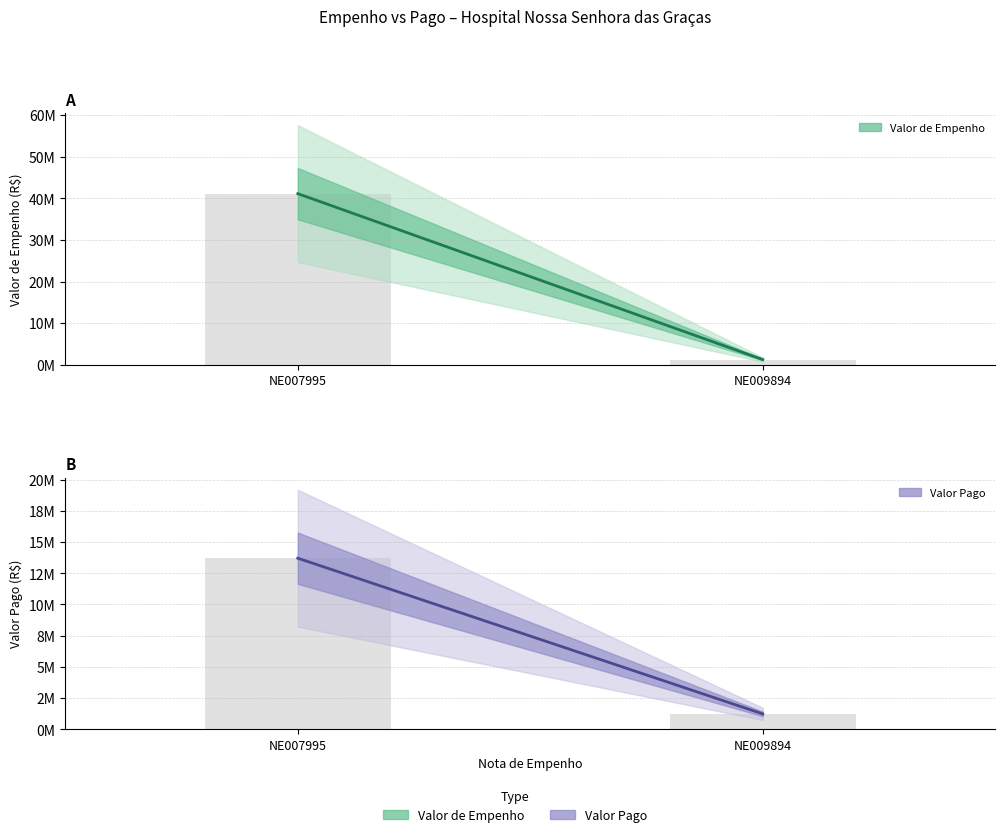

How many series are shown in this chart?

2